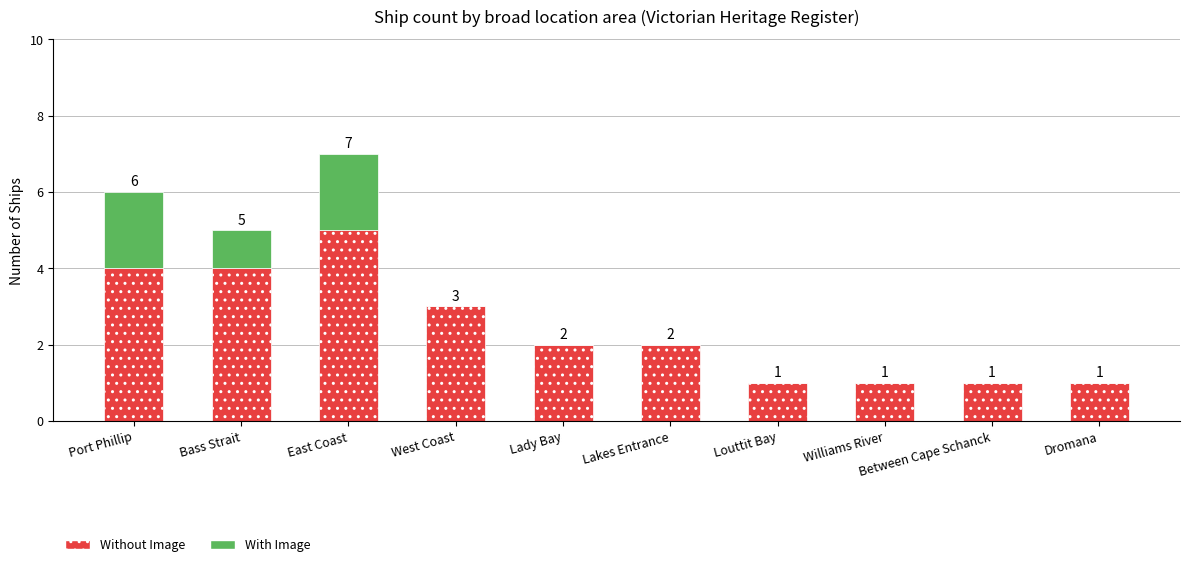

What is the sum of all Without Image values?

24